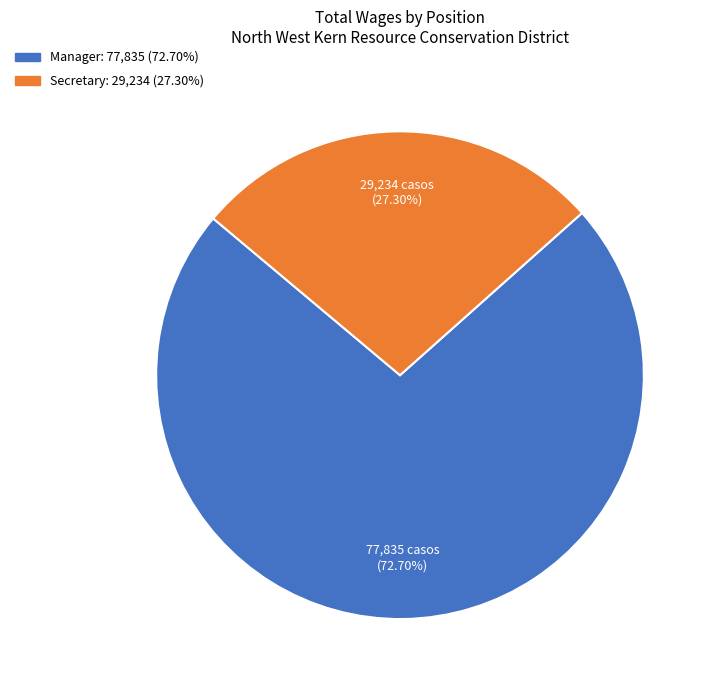

How many segments does this pie chart have?

2